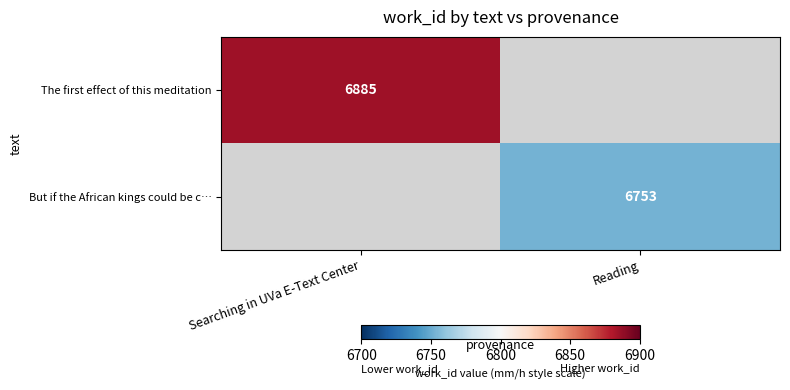

The value of But if the African kings could be c… at Reading is 6753. True or false?

True